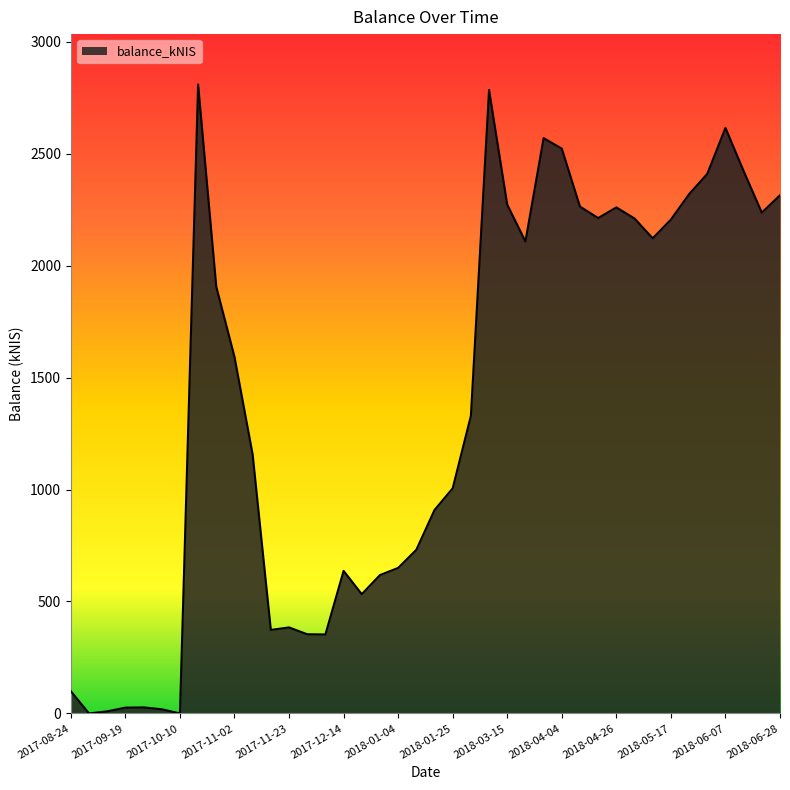

What is the difference between the maximum and minimum values?

2809.1